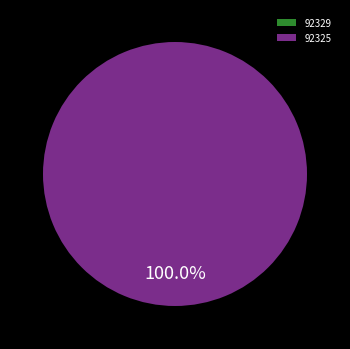

What is the largest slice in the pie chart?

92325